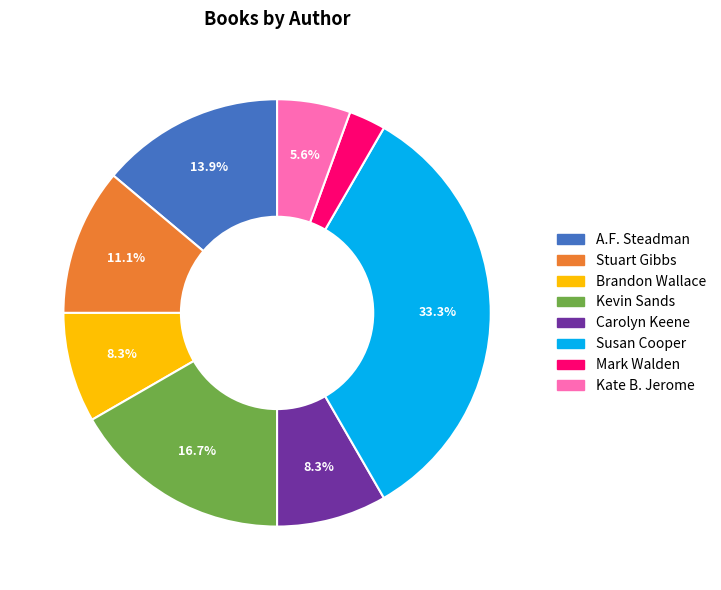

What is the ratio of the value at Susan Cooper to the value at Stuart Gibbs?

3.0